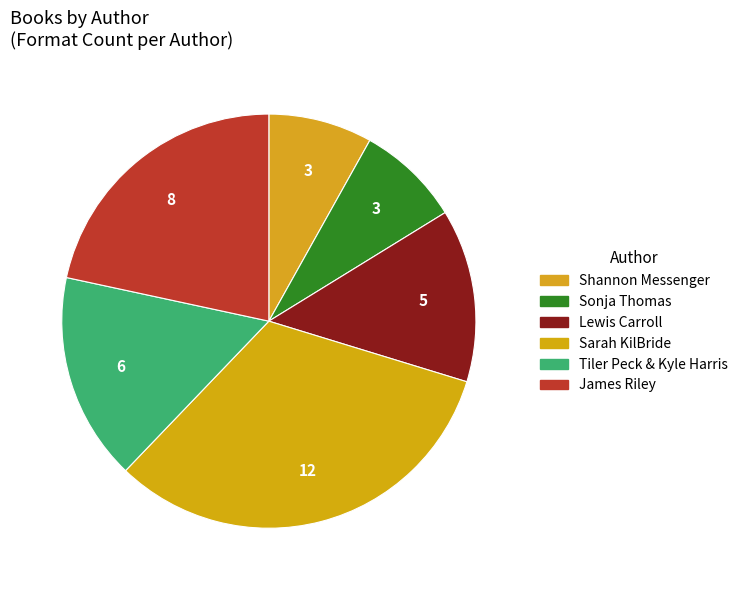

Count the number of slices in the pie.

6